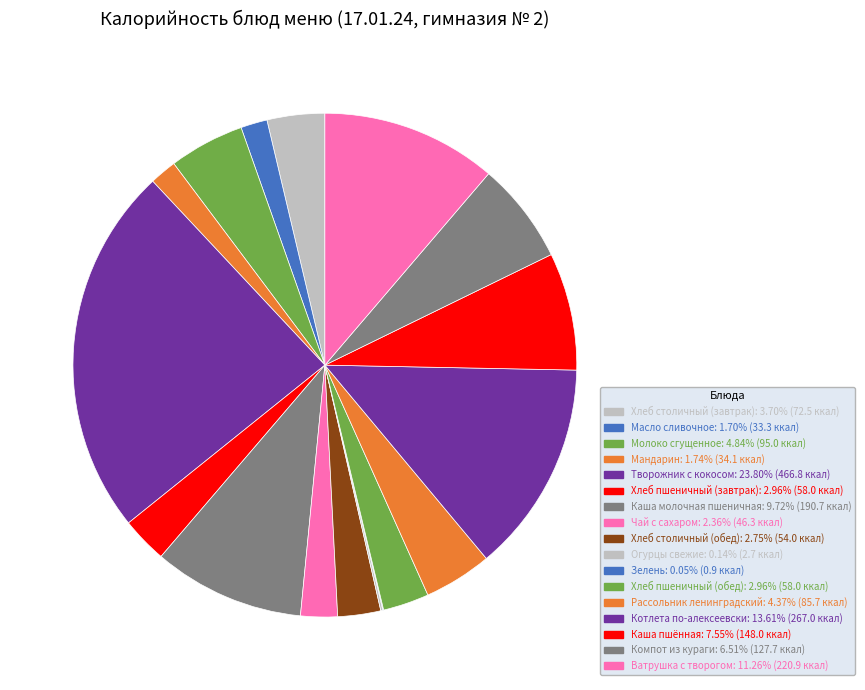

How many segments does this pie chart have?

17